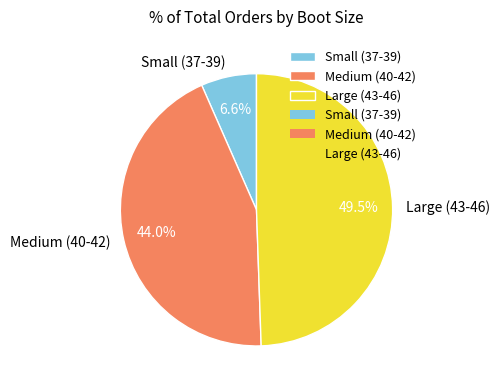

Rank the categories by value from lowest to highest.

Small (37-39), Medium (40-42), Large (43-46)